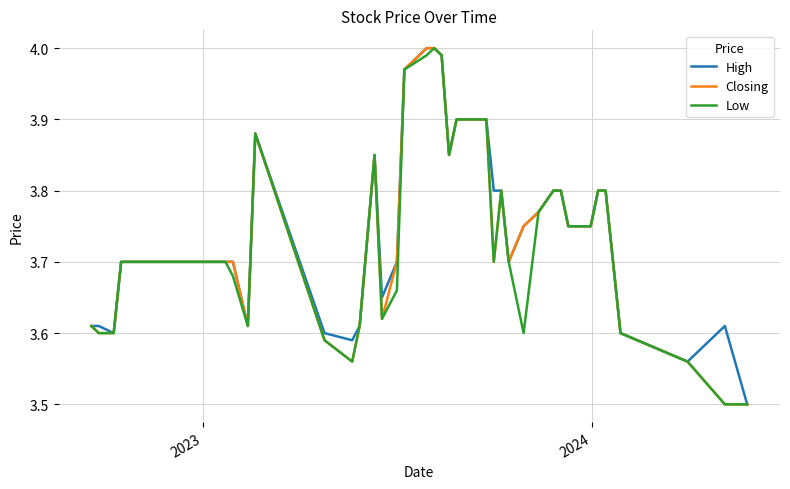

How many lines are shown in the chart?

3